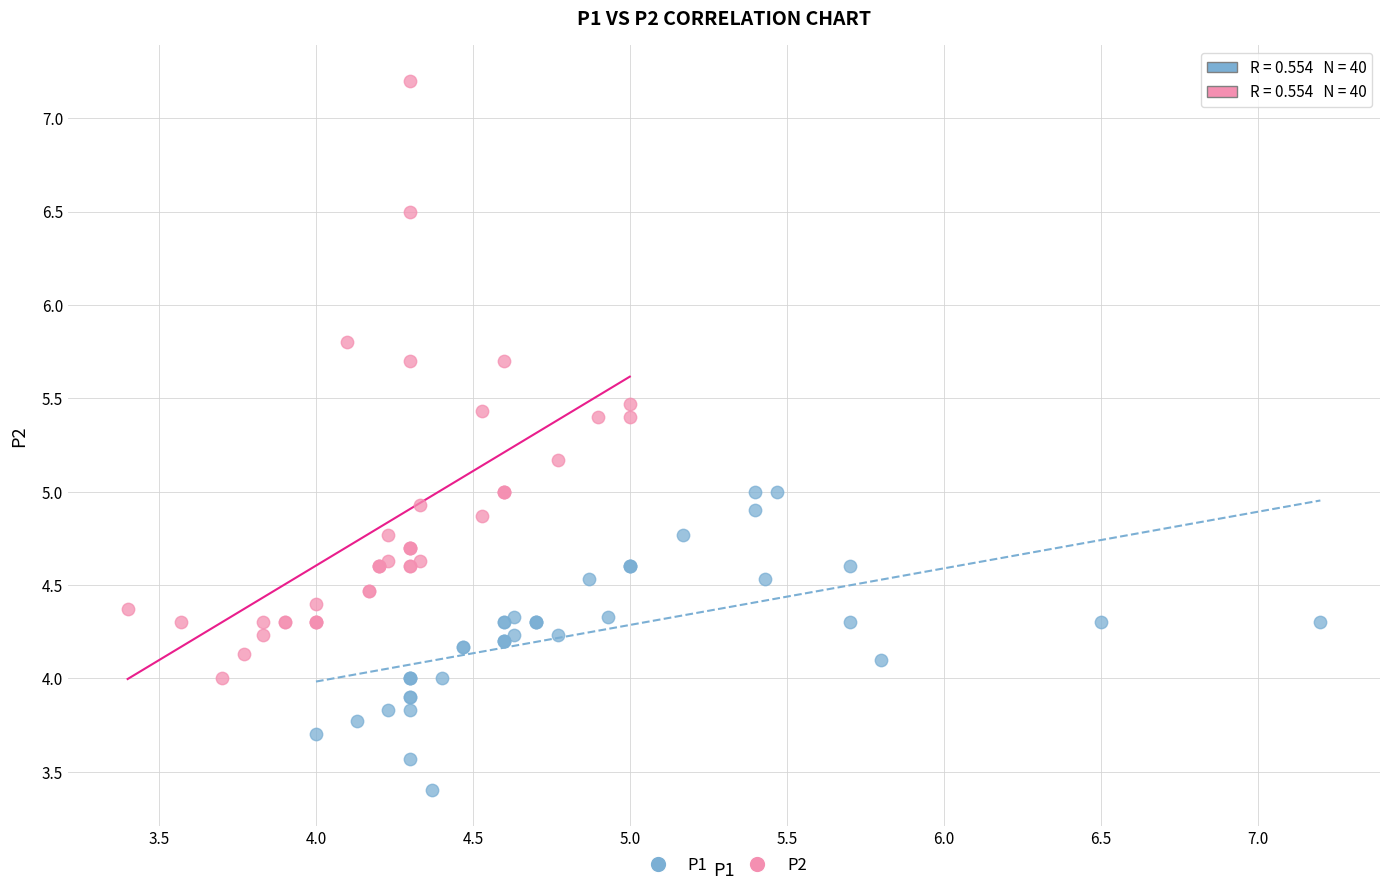

What are all the series names shown in the legend?

P1, P2